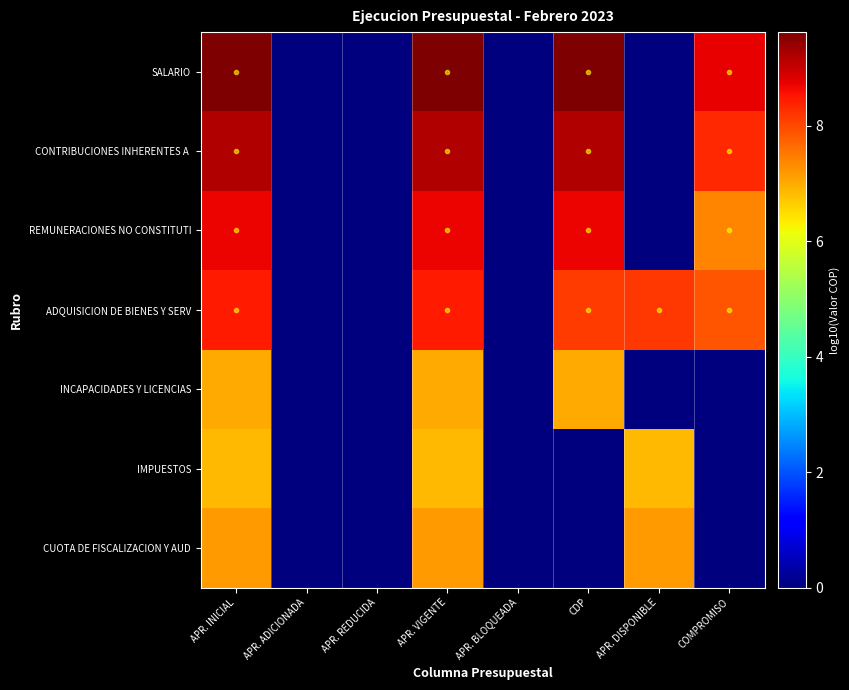

What is the greatest value displayed?

9.6